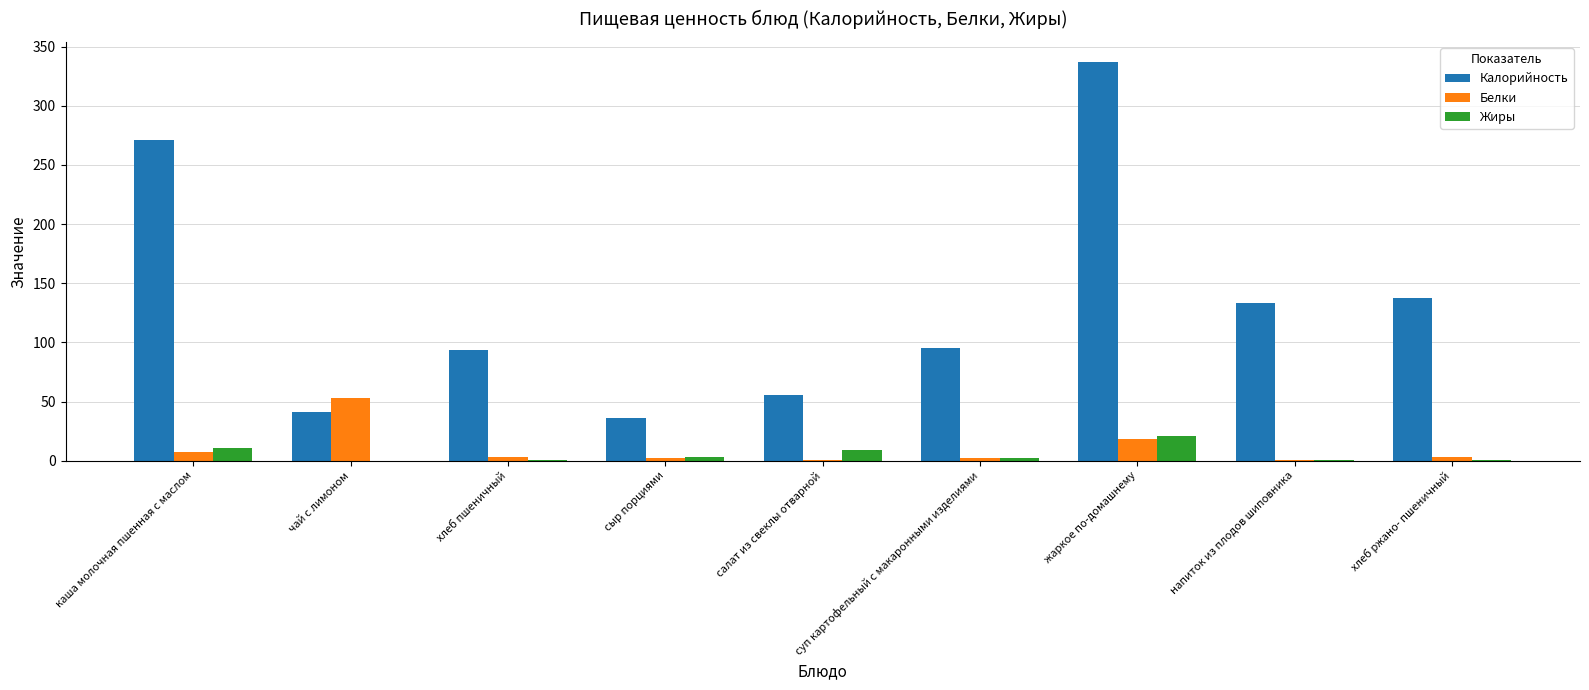

Count the number of categories in the chart.

9